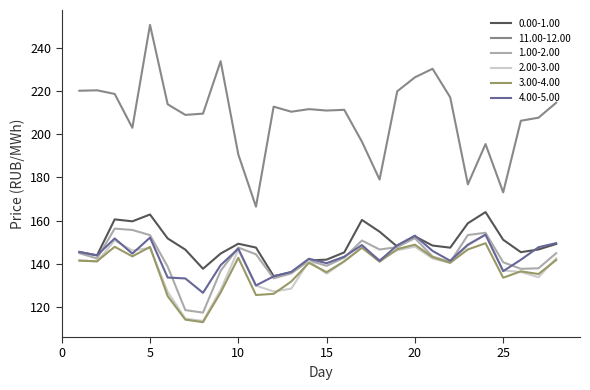

What is the minimum value shown in the chart?

113.0